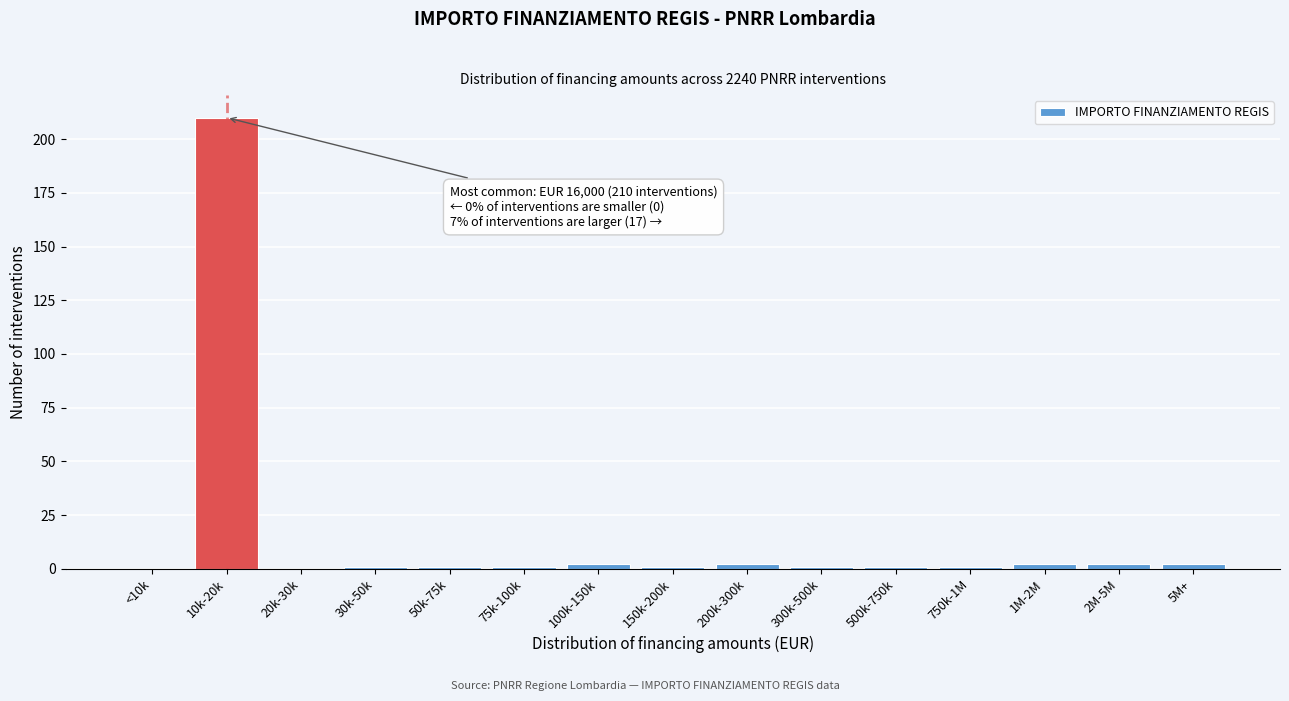

Reading left to right, list all the values displayed in this chart.

<10k=0	10k-20k=210	20k-30k=0	30k-50k=1	50k-75k=1	75k-100k=1	100k-150k=2	150k-200k=1	200k-300k=2	300k-500k=1	500k-750k=1	750k-1M=1	1M-2M=2	2M-5M=2	5M+=2